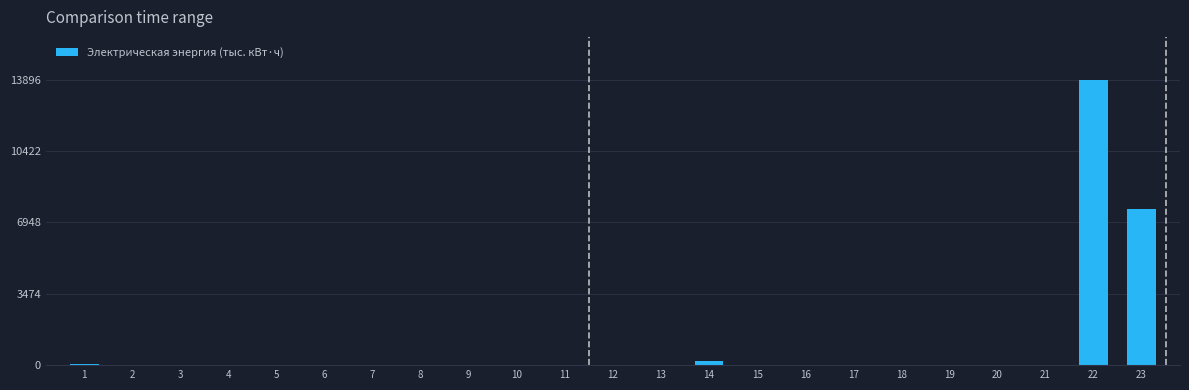

What is the sum of all values?

21709.1